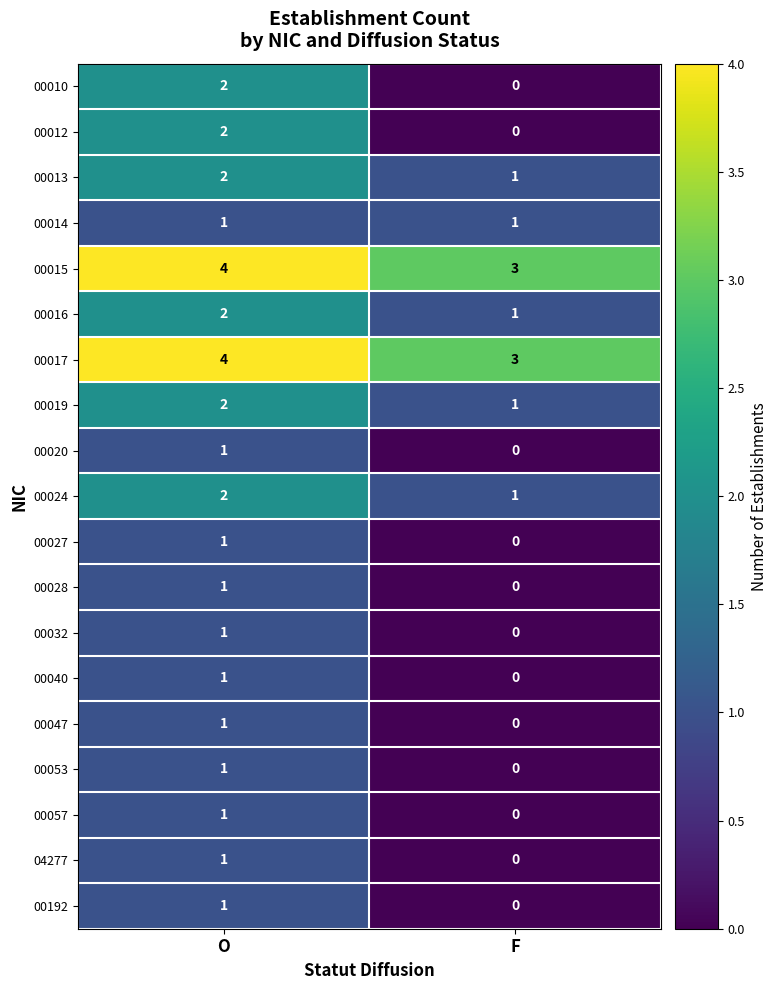

Which label corresponds to the smallest value in the chart?

F